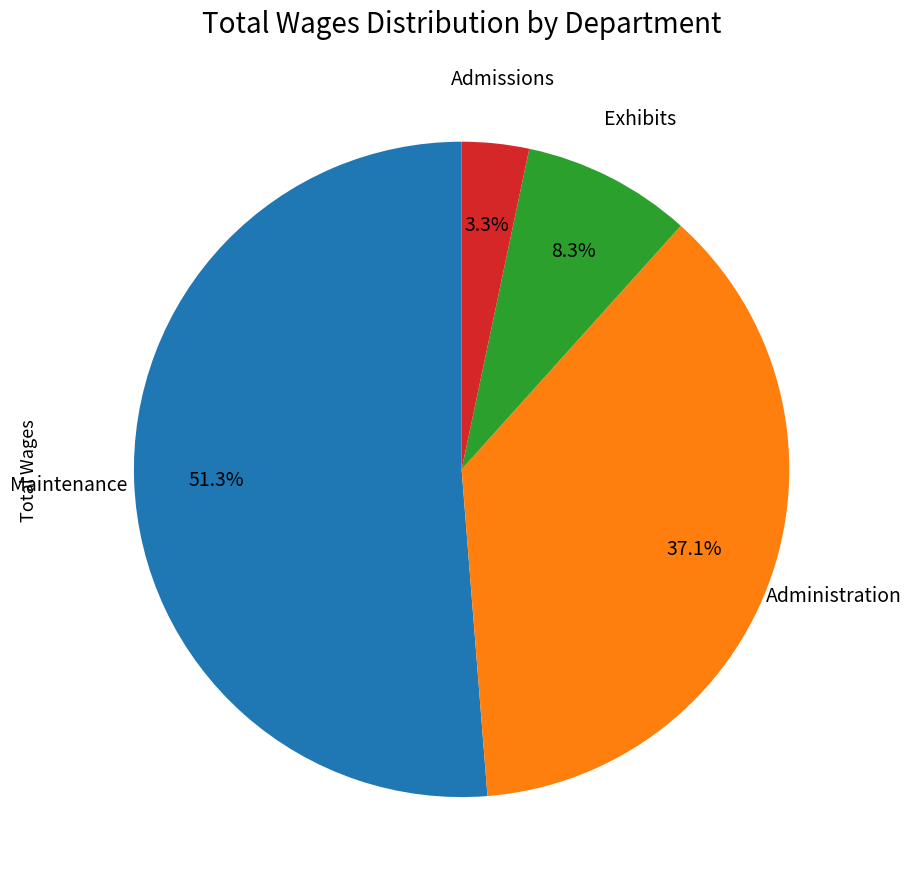

How many segments does this pie chart have?

4